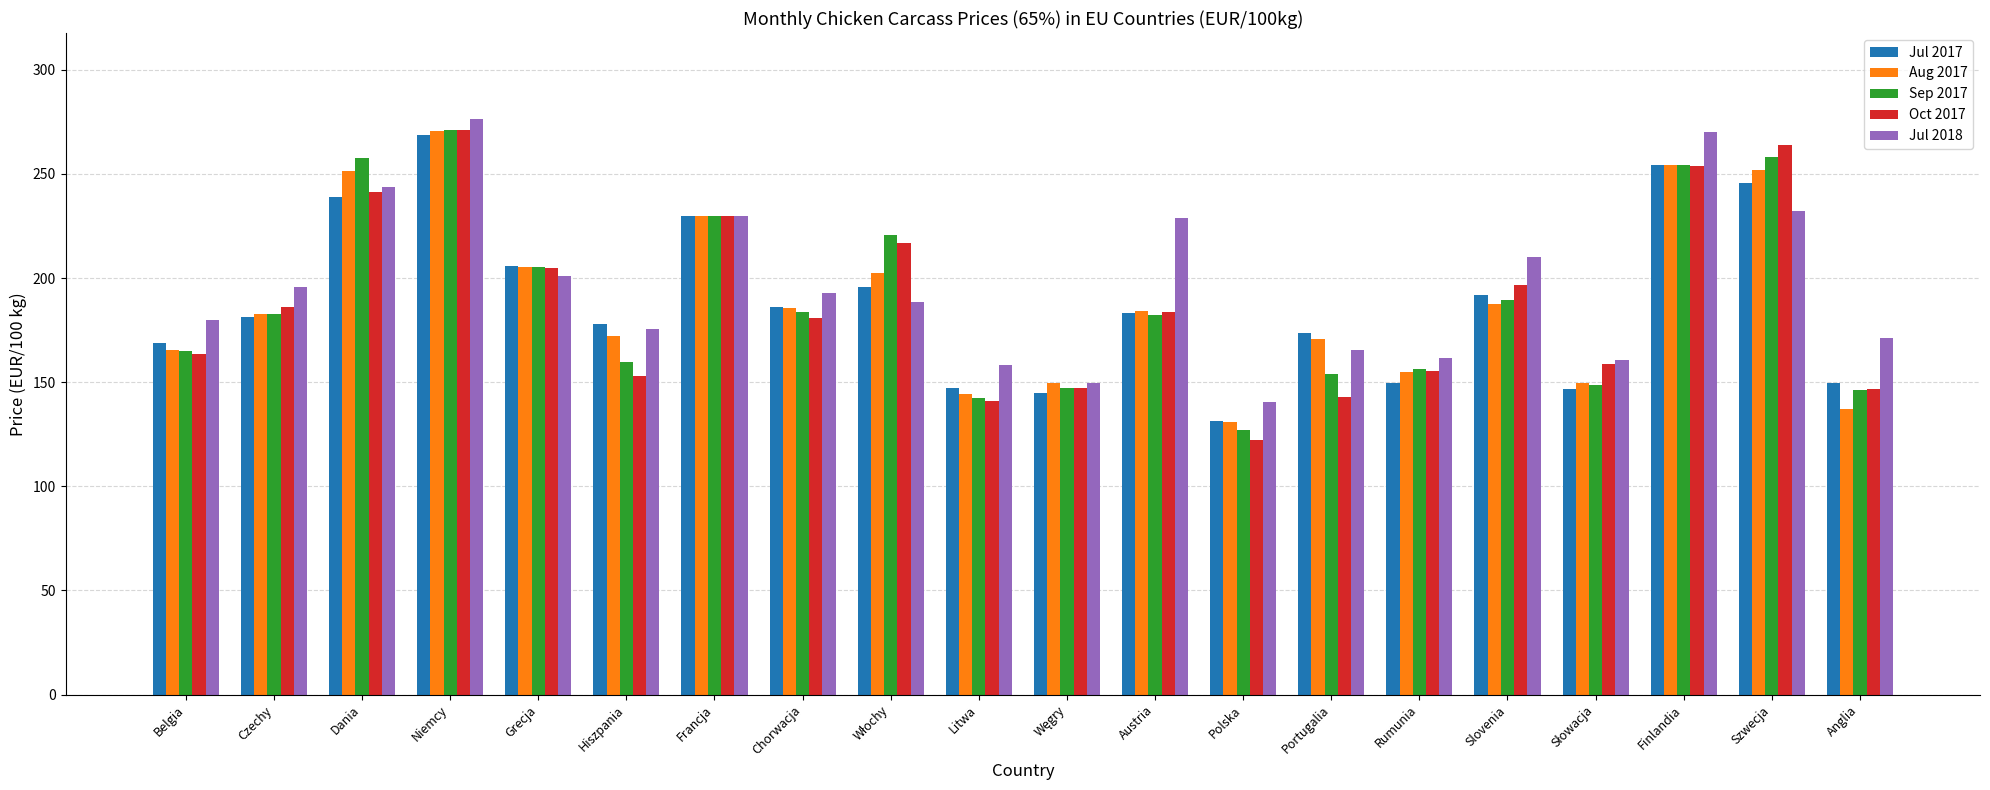

The Jul 2018 series shows 243.8 at Dania. True or false?

True